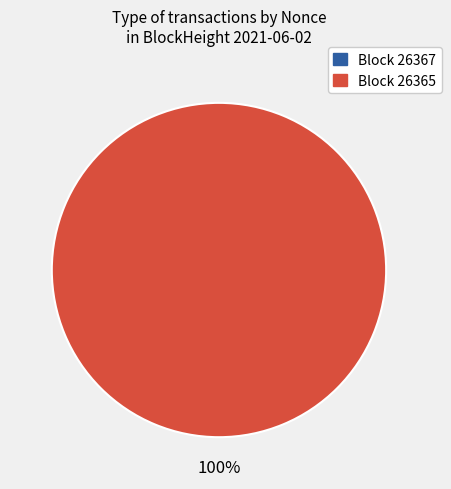

Which category has the smallest portion of the pie?

26367